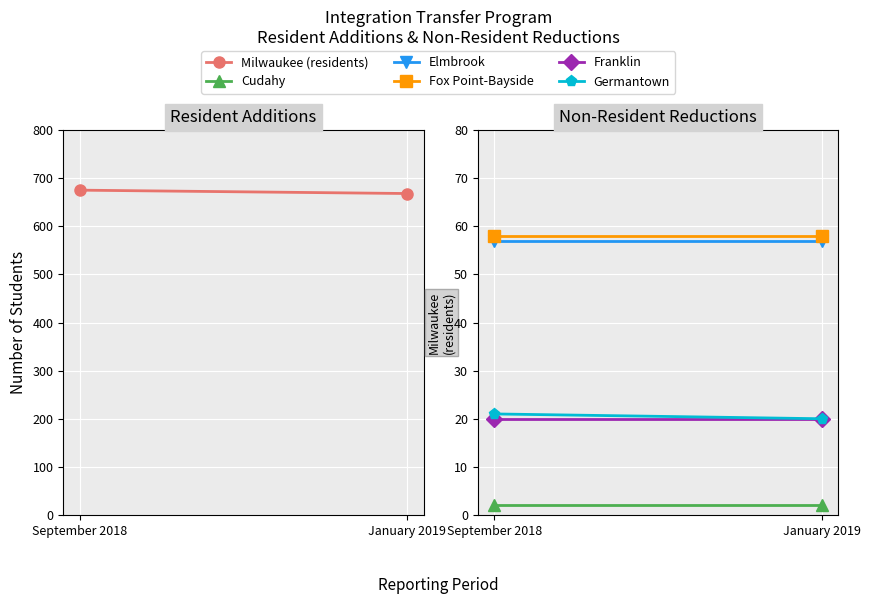

Rank the series by their maximum value, from lowest to highest.

Cudahy, Franklin, Germantown, Elmbrook, Fox Point-Bayside, Milwaukee (residents)